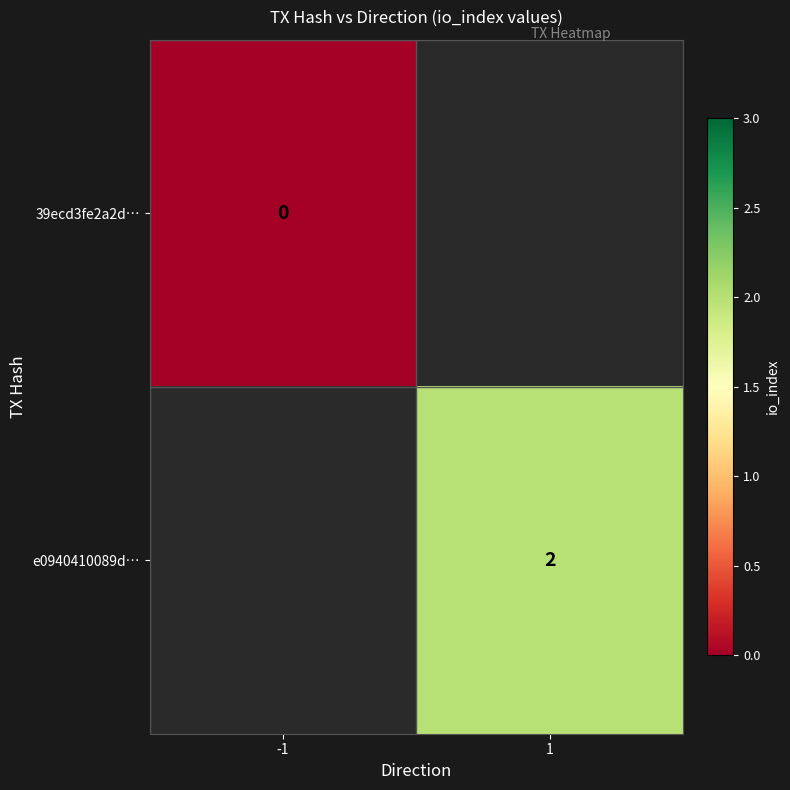

Is it true that e0940410089d… equals 3 at 1?

False